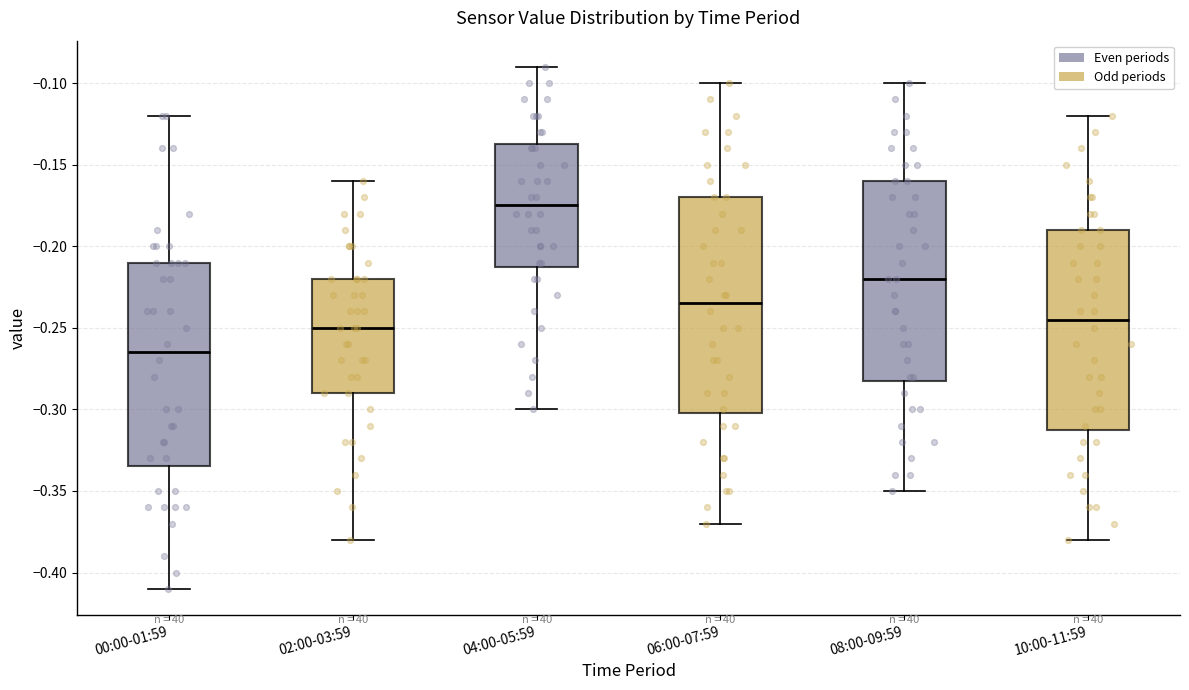

Which box is the tallest, from its lower edge to its upper edge?

06:00-07:59